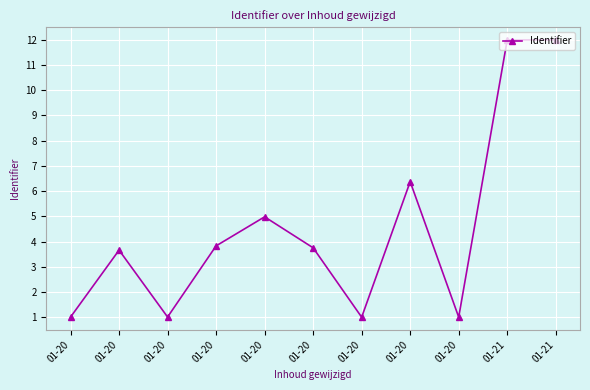

What is the approximate value at 01-20?

1.0